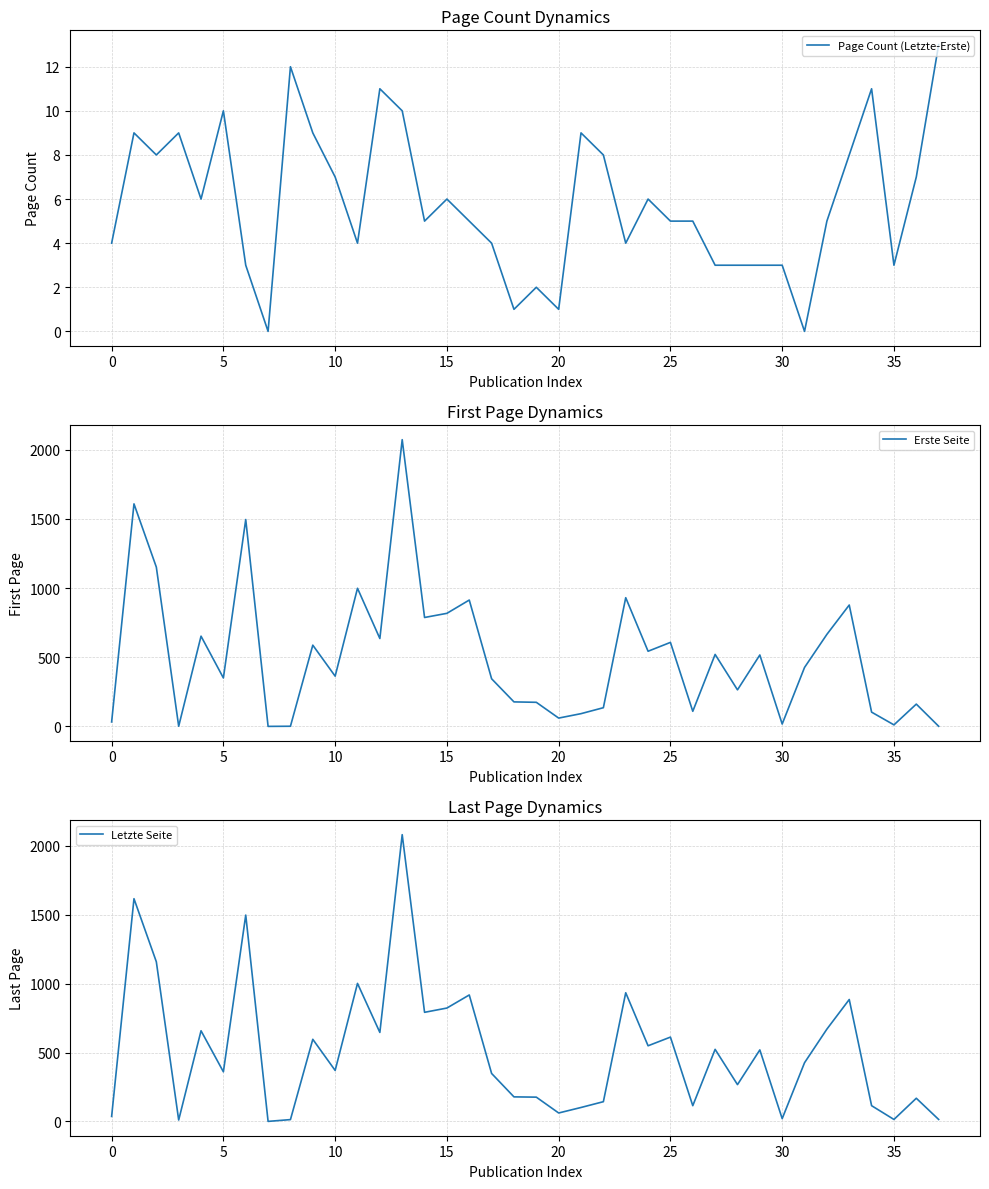

What is the label of the 37th point from the left?

36